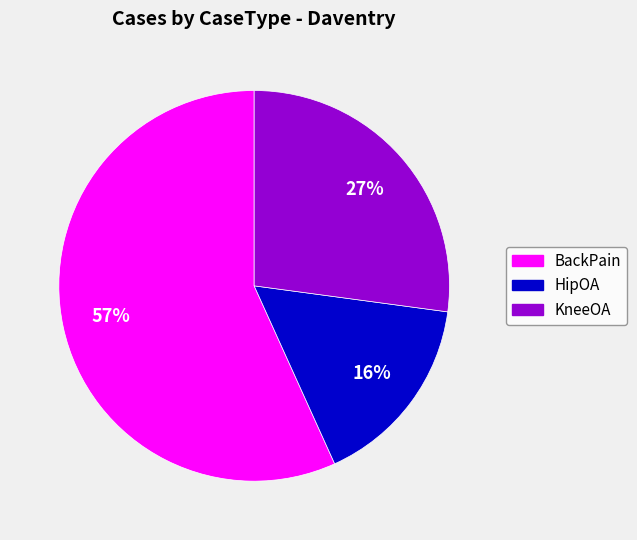

Between HipOA and BackPain, which is larger?

BackPain